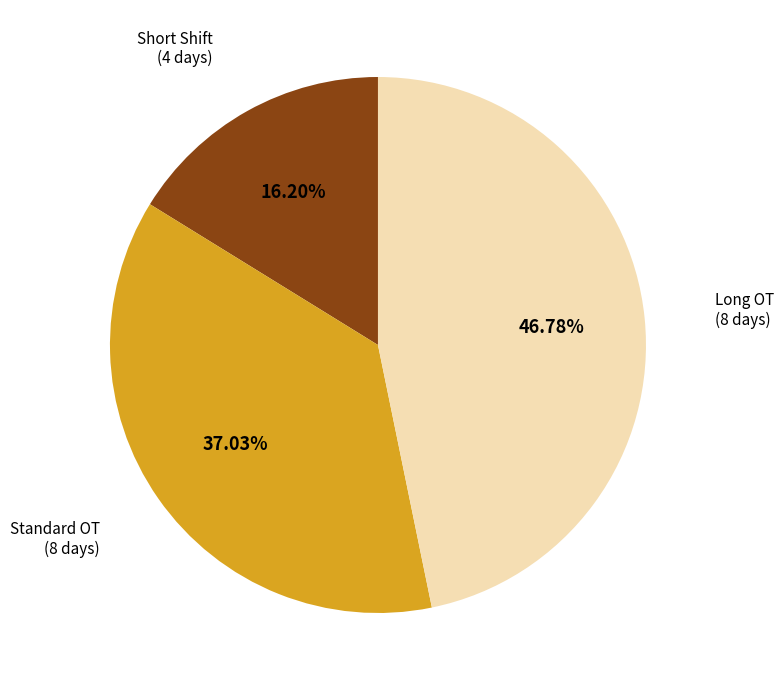

Rank the categories by value from highest to lowest.

Long OT (8 days), Standard OT (8 days), Short Shift (4 days)